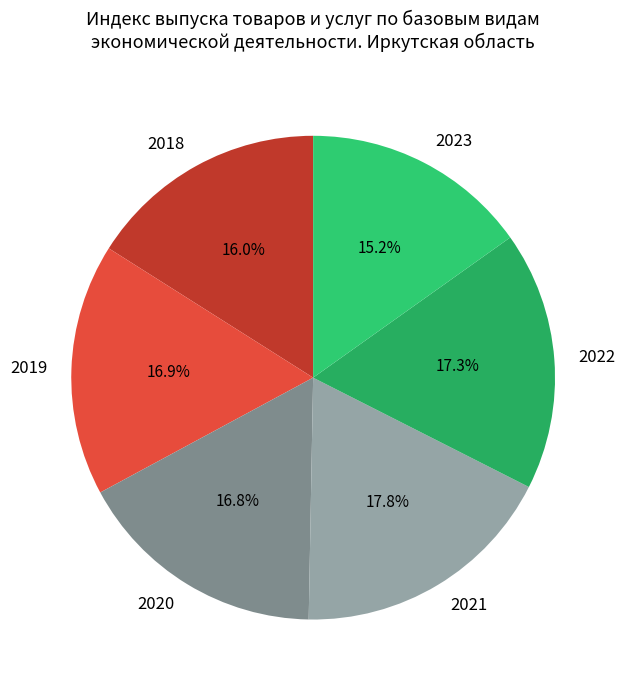

How many slices are in this pie chart?

6